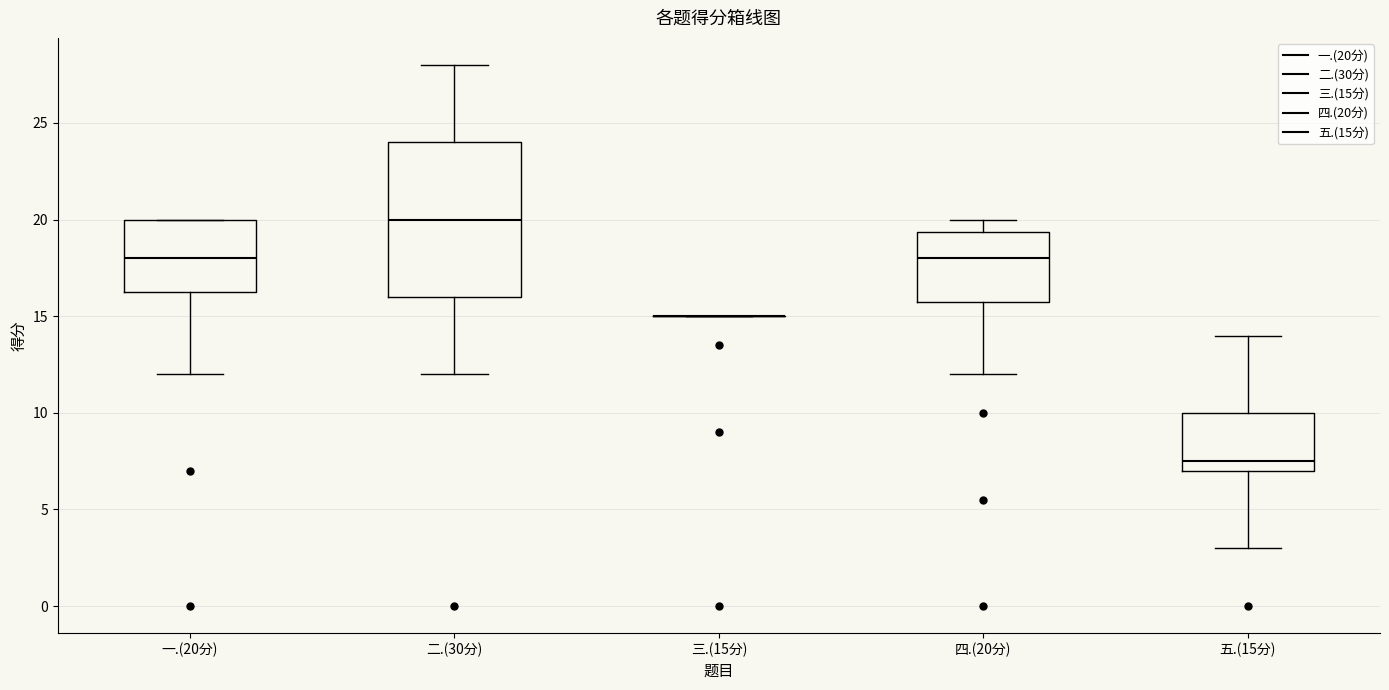

Where is the lower edge of the box for 四.(20分) on the y-axis? The values are not printed on the chart, so give them approximately, as read against the axis.

16.0